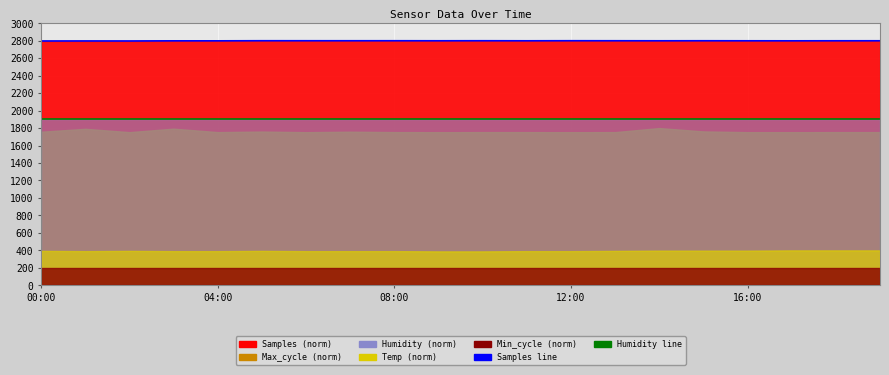

True or false: Humidity_line has more than 2 interior local peaks.

False